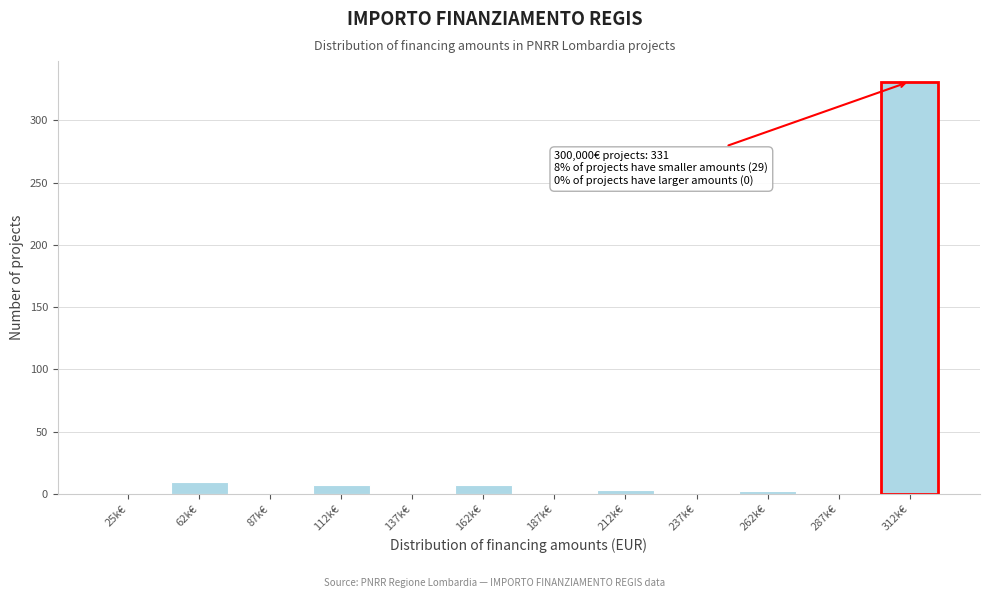

The chart shows a value of 7 at 162k€. True or false?

True